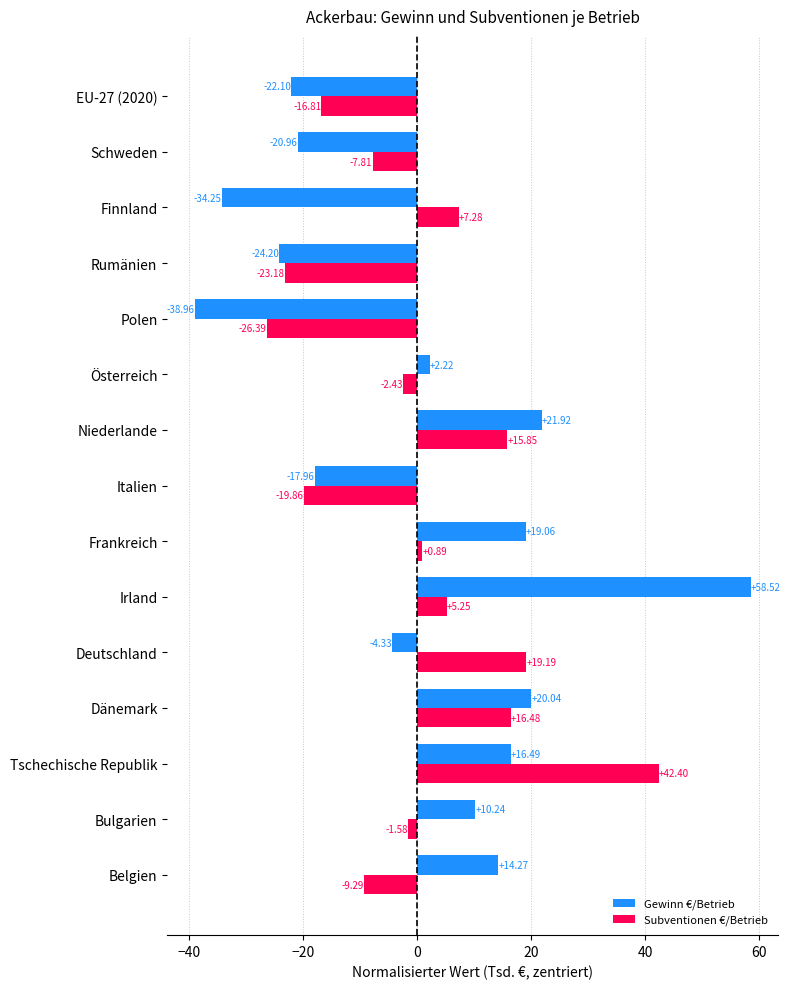

At which category is the sum across all series the highest?

Irland